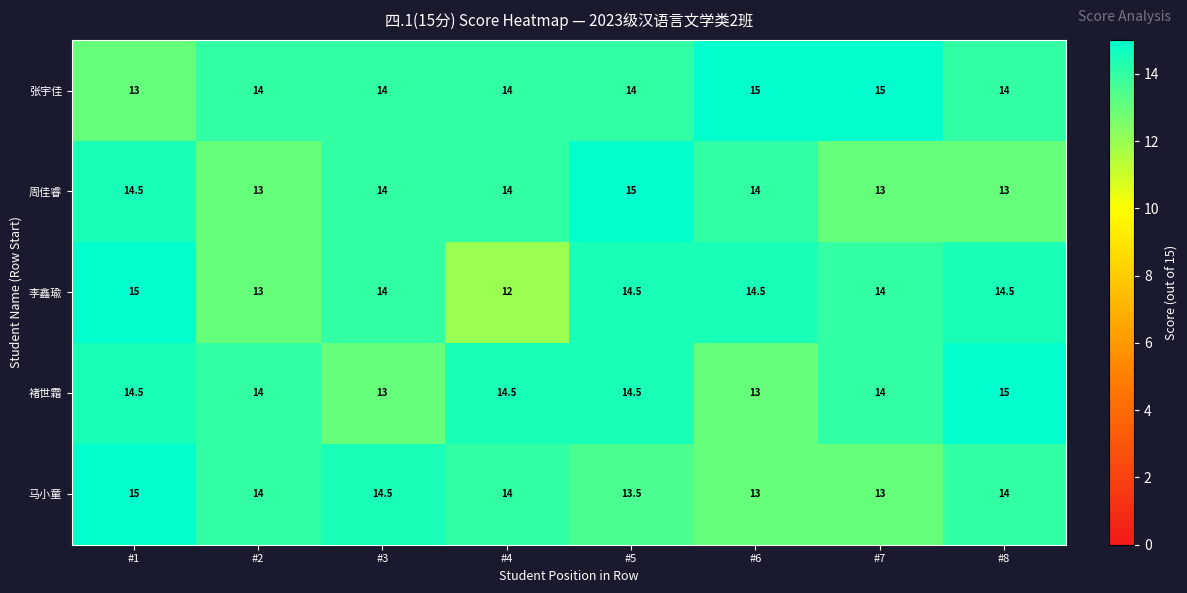

What is the average value of the 马小童 series?

13.9